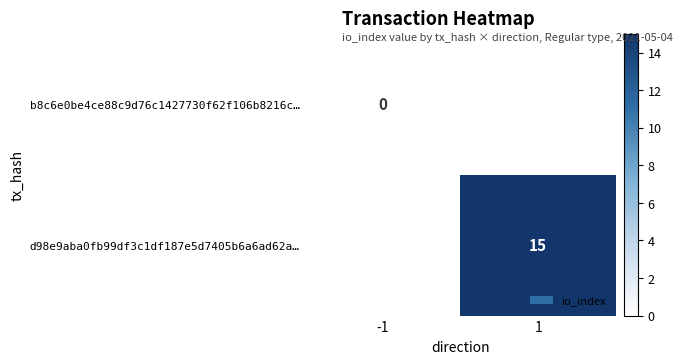

At which category is the sum across all series the highest?

1